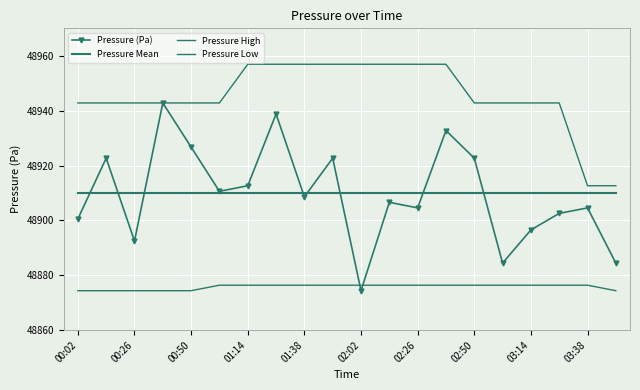

True or false: Pressure High and Pressure (Pa) intersect in this chart.

False